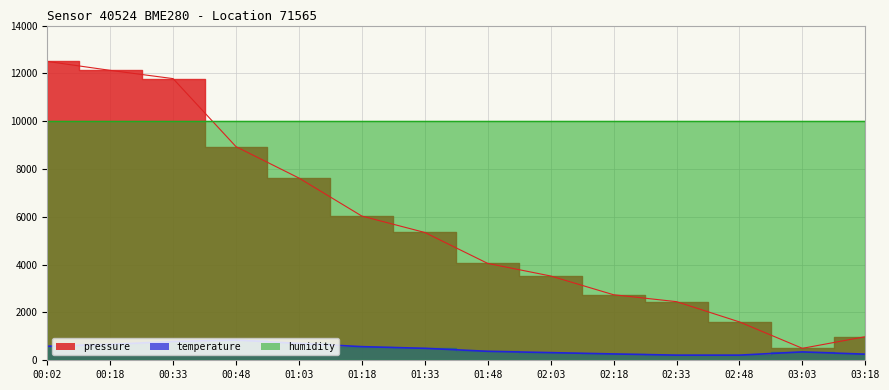

What is the label of the 9th point from the left?

02:03